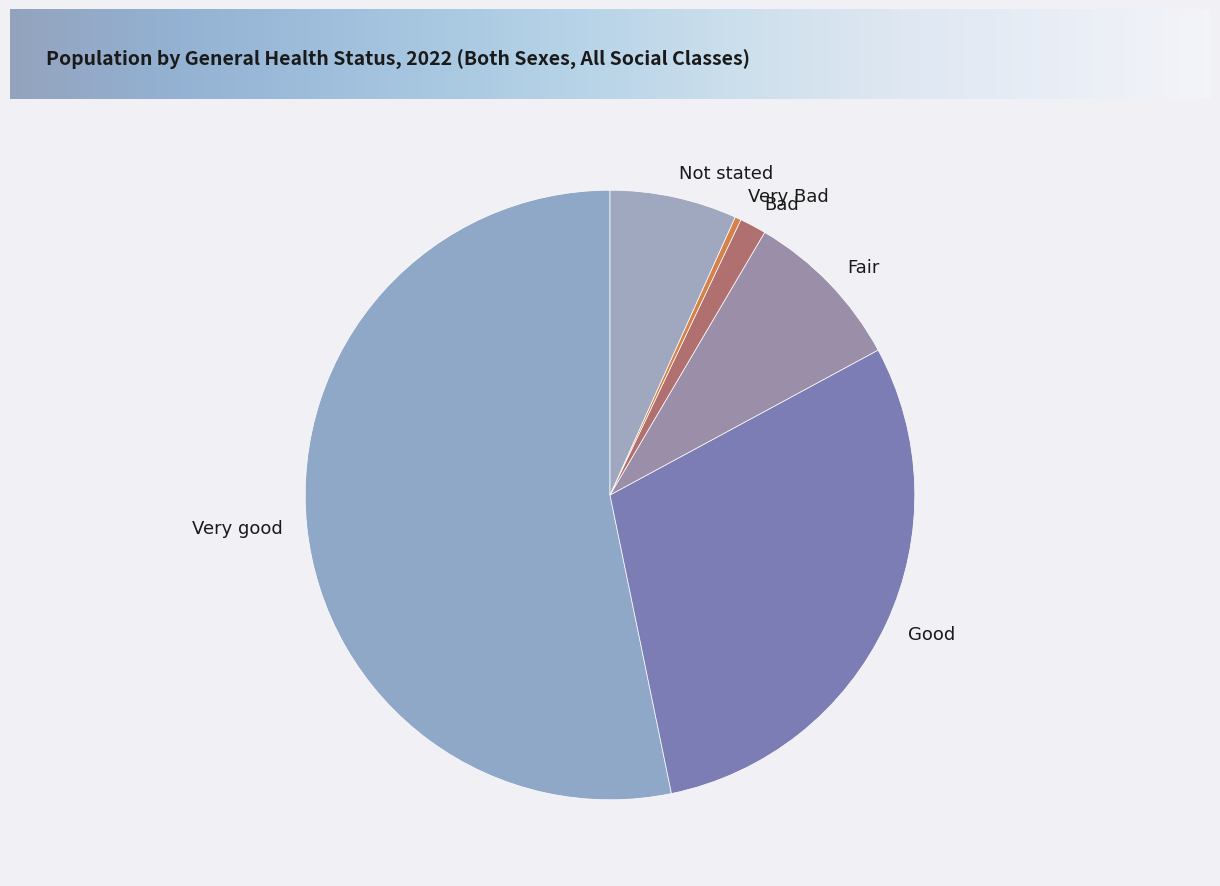

Is there any slice that represents more than half of the pie?

Yes